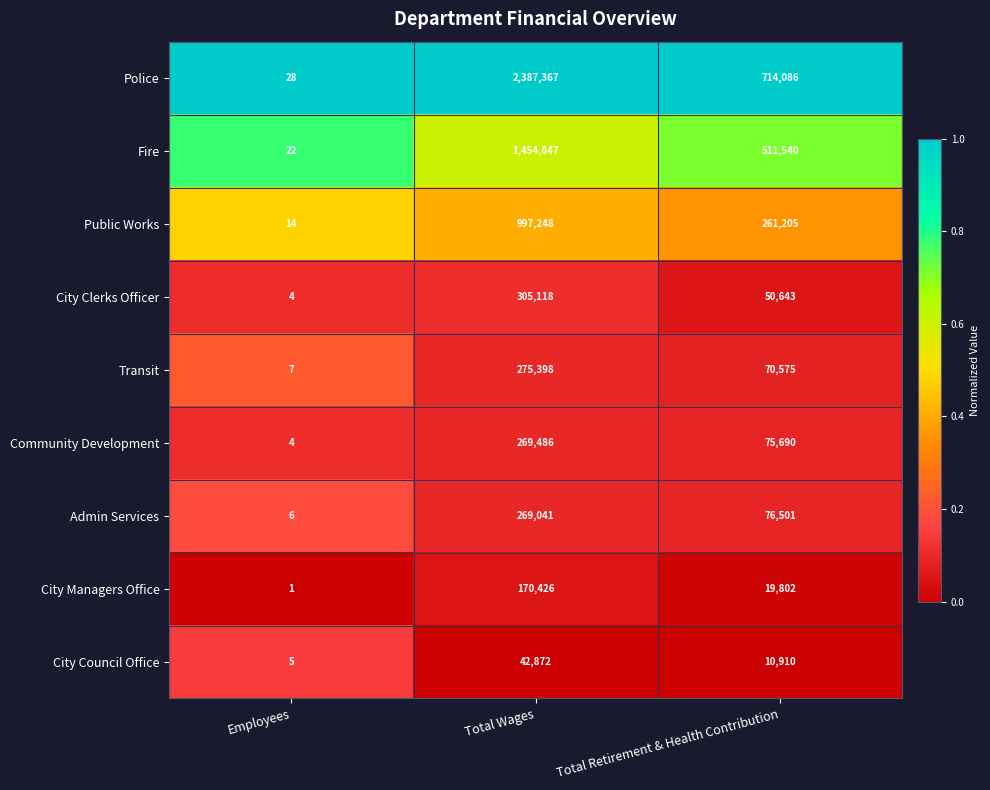

How many categories are shown in the chart?

3